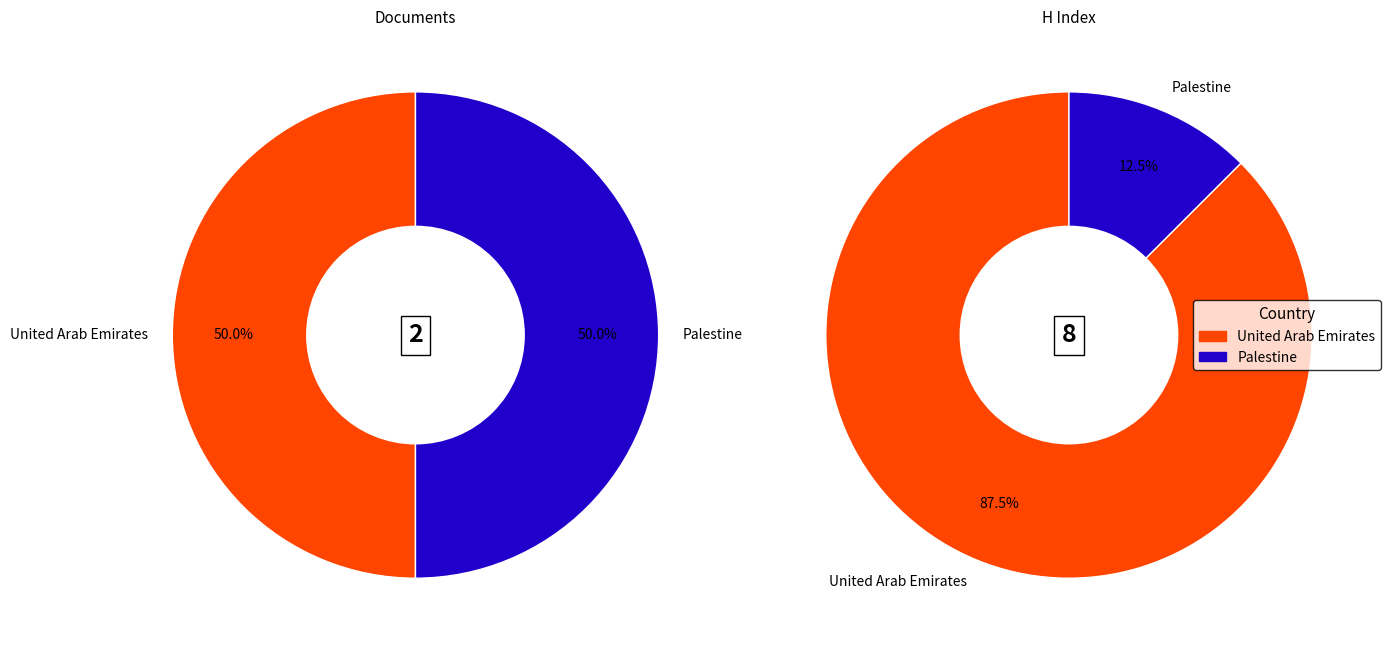

To the nearest percent, what is the average slice percentage?

50%